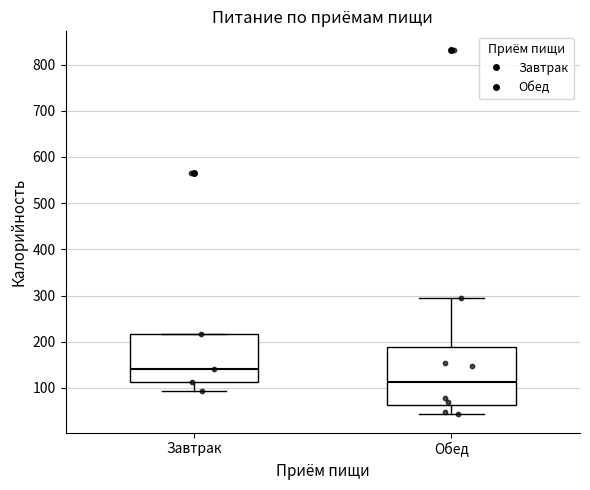

Where does the median line of the box for Завтрак sit on the y-axis? The values are not printed on the chart, so give them approximately, as read against the axis.

140